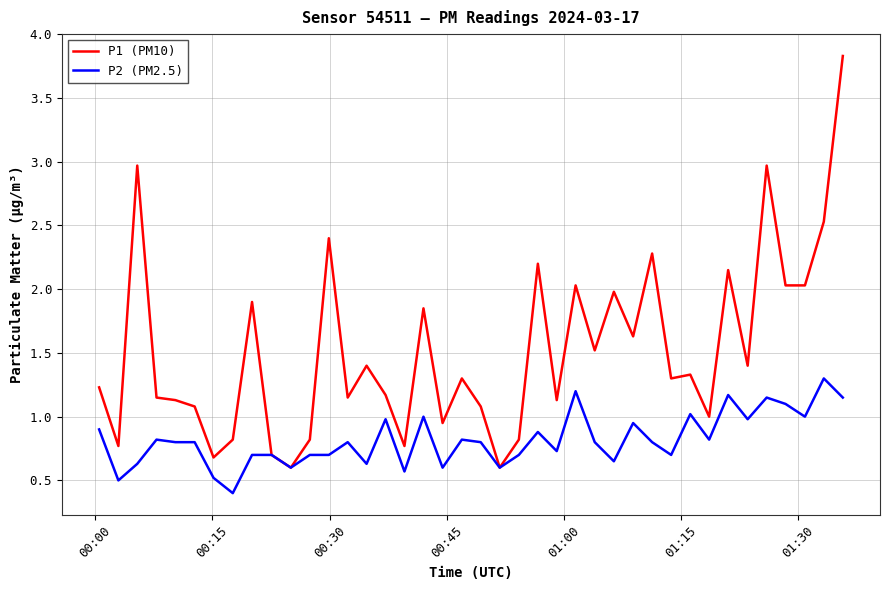

What is the smallest value displayed?

0.4